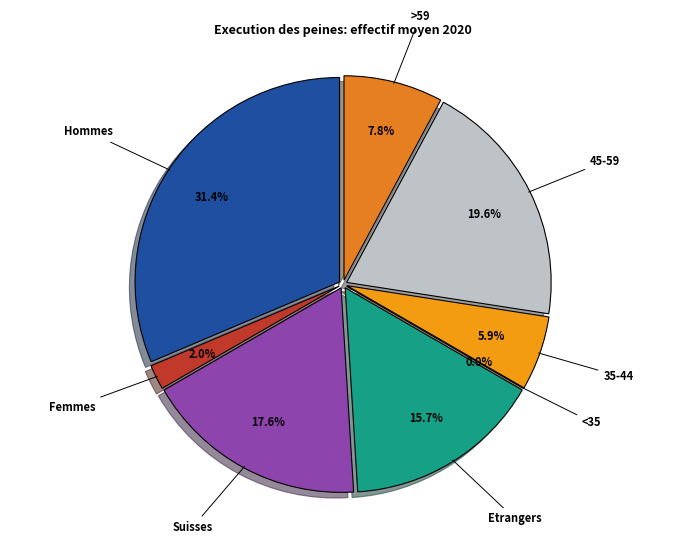

Combined, what portion of the pie is Hommes and 35-44?

37.3%